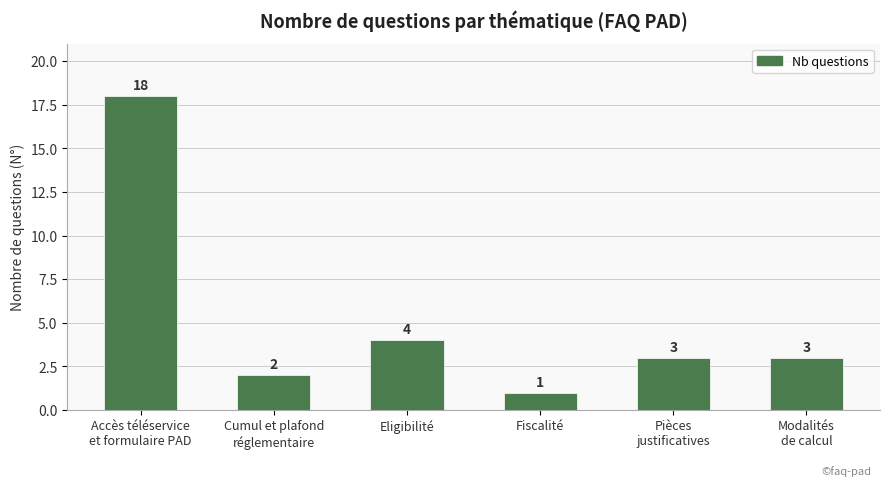

How many categories are shown in the chart?

6